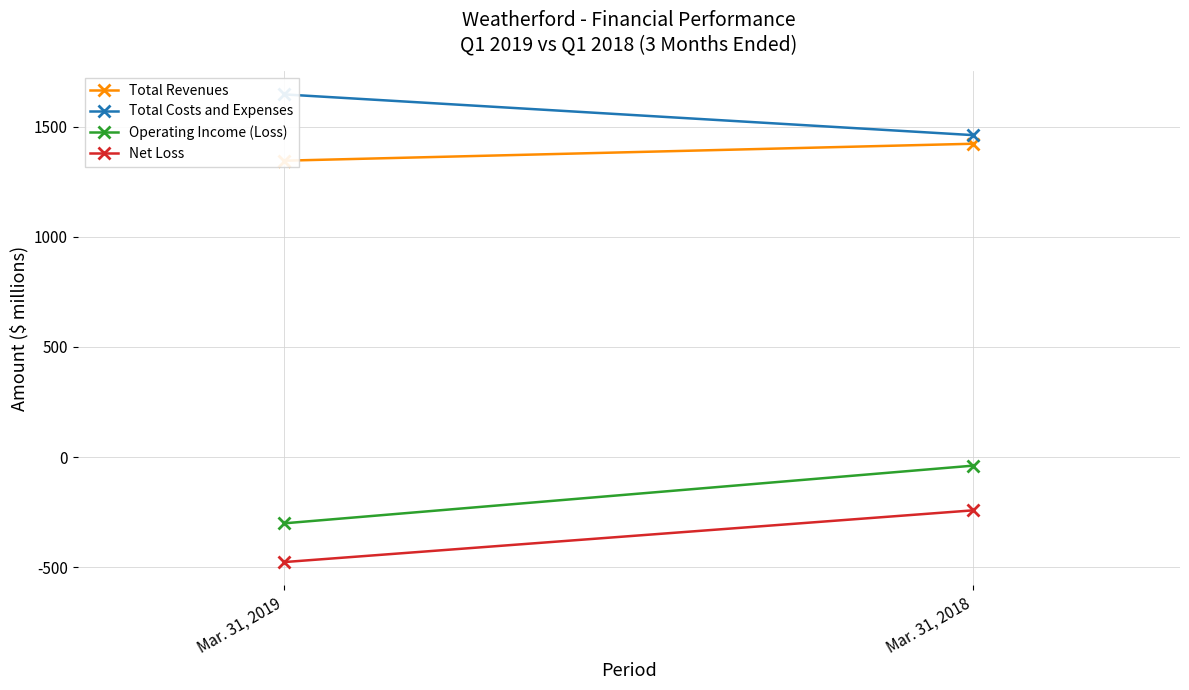

Where is Total Revenues nearest to the value 1384?

Mar. 31, 2019